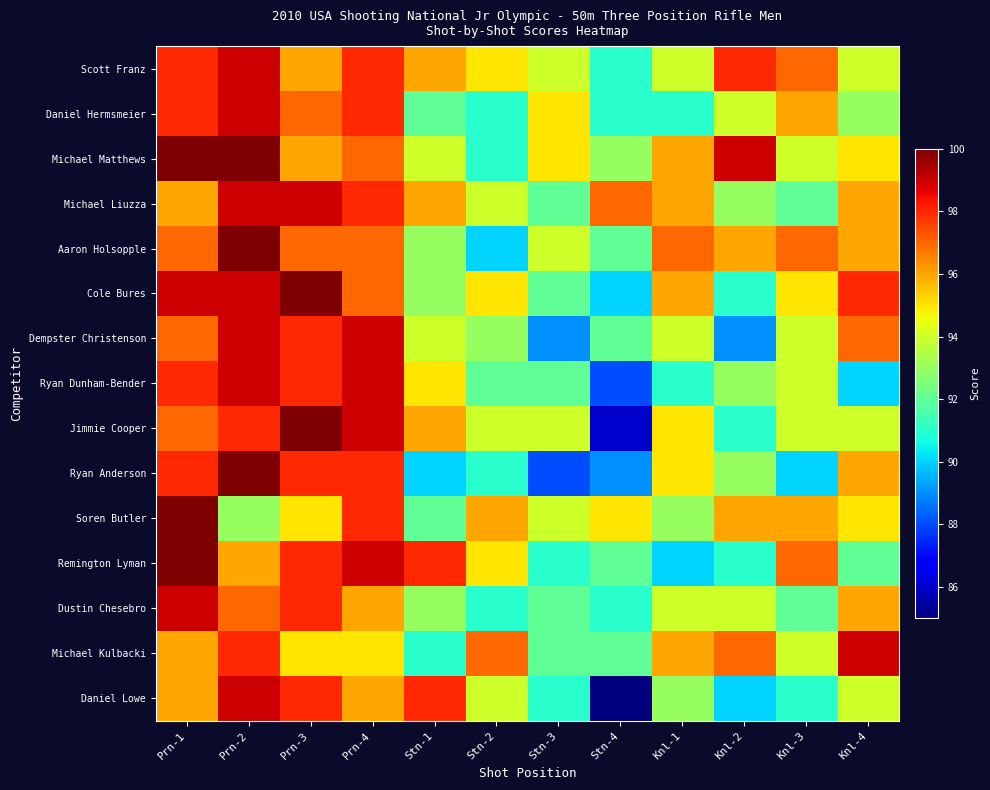

Reading left to right, what are all the values shown in this chart?

Scott Franz: Prn-1=98	Prn-2=99	Prn-3=96	Prn-4=98	Stn-1=96	Stn-2=95	Stn-3=94	Stn-4=91	Knl-1=94	Knl-2=98	Knl-3=97	Knl-4=94
Daniel Hermsmeier: Prn-1=98	Prn-2=99	Prn-3=97	Prn-4=98	Stn-1=92	Stn-2=91	Stn-3=95	Stn-4=91	Knl-1=91	Knl-2=94	Knl-3=96	Knl-4=93
Michael Matthews: Prn-1=100	Prn-2=100	Prn-3=96	Prn-4=97	Stn-1=94	Stn-2=91	Stn-3=95	Stn-4=93	Knl-1=96	Knl-2=99	Knl-3=94	Knl-4=95
Michael Liuzza: Prn-1=96	Prn-2=99	Prn-3=99	Prn-4=98	Stn-1=96	Stn-2=94	Stn-3=92	Stn-4=97	Knl-1=96	Knl-2=93	Knl-3=92	Knl-4=96
Aaron Holsopple: Prn-1=97	Prn-2=100	Prn-3=97	Prn-4=97	Stn-1=93	Stn-2=90	Stn-3=94	Stn-4=92	Knl-1=97	Knl-2=96	Knl-3=97	Knl-4=96
Cole Bures: Prn-1=99	Prn-2=99	Prn-3=100	Prn-4=97	Stn-1=93	Stn-2=95	Stn-3=92	Stn-4=90	Knl-1=96	Knl-2=91	Knl-3=95	Knl-4=98
Dempster Christenson: Prn-1=97	Prn-2=99	Prn-3=98	Prn-4=99	Stn-1=94	Stn-2=93	Stn-3=89	Stn-4=92	Knl-1=94	Knl-2=89	Knl-3=94	Knl-4=97
Ryan Dunham-Bender: Prn-1=98	Prn-2=99	Prn-3=98	Prn-4=99	Stn-1=95	Stn-2=92	Stn-3=92	Stn-4=88	Knl-1=91	Knl-2=93	Knl-3=94	Knl-4=90
Jimmie Cooper: Prn-1=97	Prn-2=98	Prn-3=100	Prn-4=99	Stn-1=96	Stn-2=94	Stn-3=94	Stn-4=86	Knl-1=95	Knl-2=91	Knl-3=94	Knl-4=94
Ryan Anderson: Prn-1=98	Prn-2=100	Prn-3=98	Prn-4=98	Stn-1=90	Stn-2=91	Stn-3=88	Stn-4=89	Knl-1=95	Knl-2=93	Knl-3=90	Knl-4=96
Soren Butler: Prn-1=100	Prn-2=93	Prn-3=95	Prn-4=98	Stn-1=92	Stn-2=96	Stn-3=94	Stn-4=95	Knl-1=93	Knl-2=96	Knl-3=96	Knl-4=95
Remington Lyman: Prn-1=100	Prn-2=96	Prn-3=98	Prn-4=99	Stn-1=98	Stn-2=95	Stn-3=91	Stn-4=92	Knl-1=90	Knl-2=91	Knl-3=97	Knl-4=92
Dustin Chesebro: Prn-1=99	Prn-2=97	Prn-3=98	Prn-4=96	Stn-1=93	Stn-2=91	Stn-3=92	Stn-4=91	Knl-1=94	Knl-2=94	Knl-3=92	Knl-4=96
Michael Kulbacki: Prn-1=96	Prn-2=98	Prn-3=95	Prn-4=95	Stn-1=91	Stn-2=97	Stn-3=92	Stn-4=92	Knl-1=96	Knl-2=97	Knl-3=94	Knl-4=99
Daniel Lowe: Prn-1=96	Prn-2=99	Prn-3=98	Prn-4=96	Stn-1=98	Stn-2=94	Stn-3=91	Stn-4=85	Knl-1=93	Knl-2=90	Knl-3=91	Knl-4=94